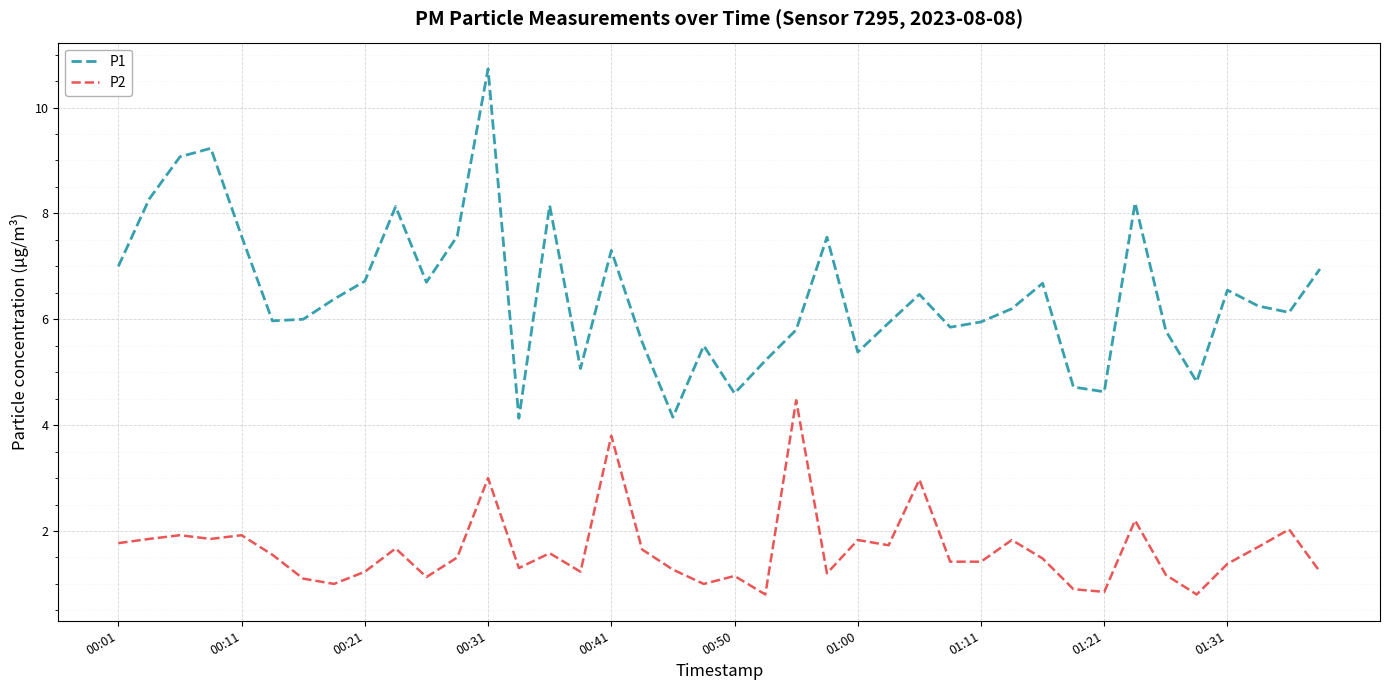

True or false: P2 and P1 intersect in this chart.

False